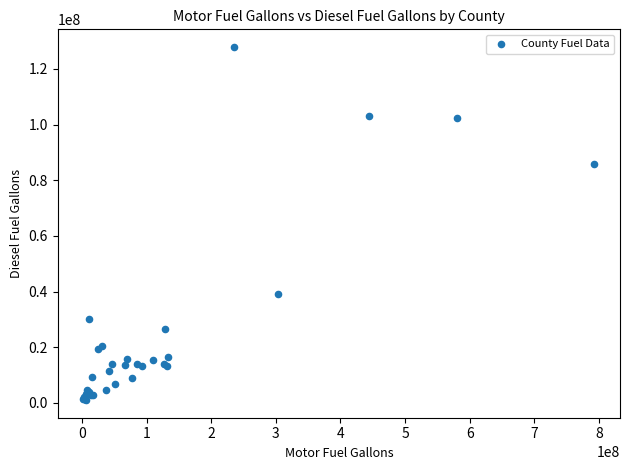

What Y value in the scatter plot is closest to 64443653?

85984534.1